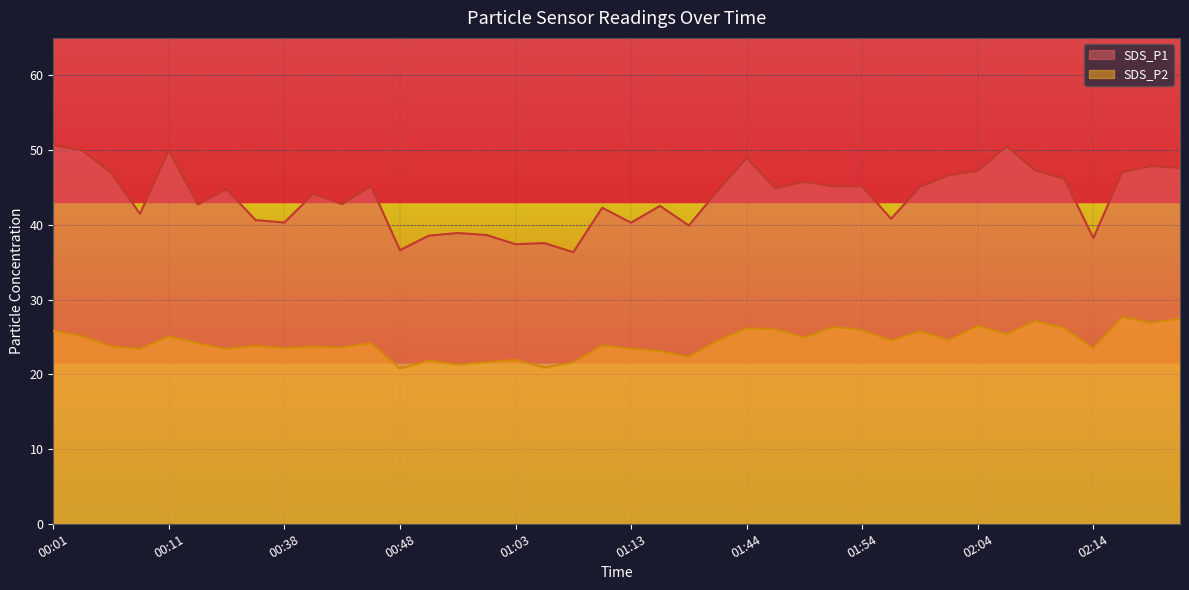

How many interior local peaks does the SDS_P1 series have?

12